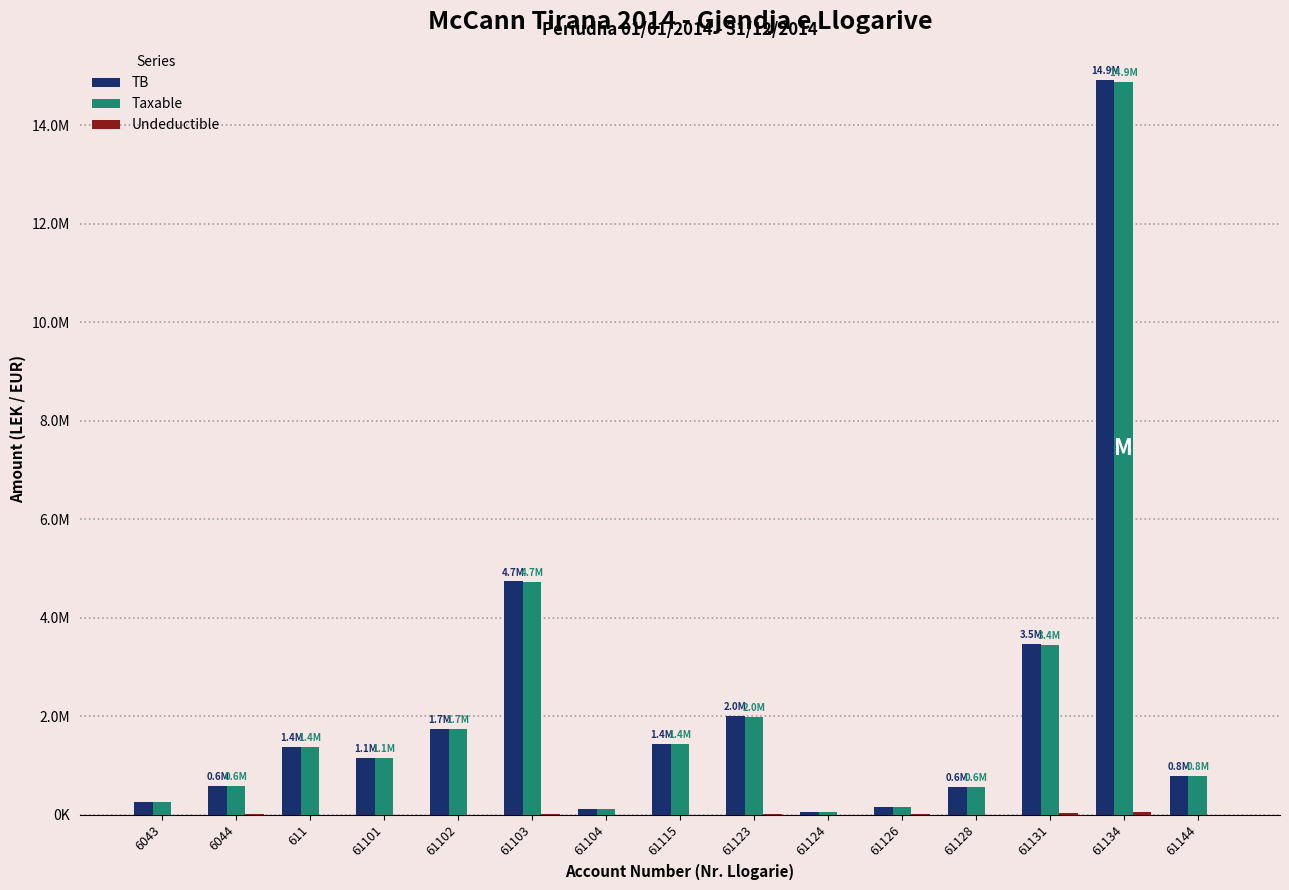

What is the sum of all TB values?

33343095.0